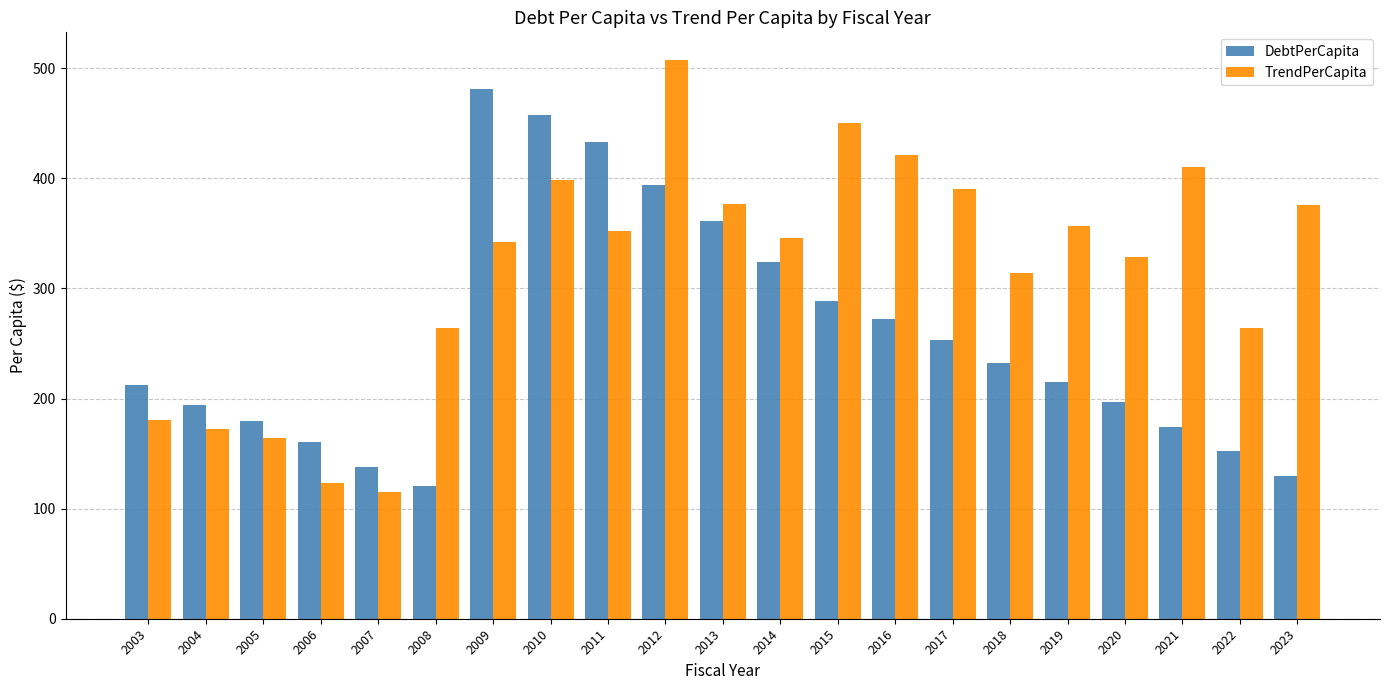

At which label does DebtPerCapita reach its minimum?

2008